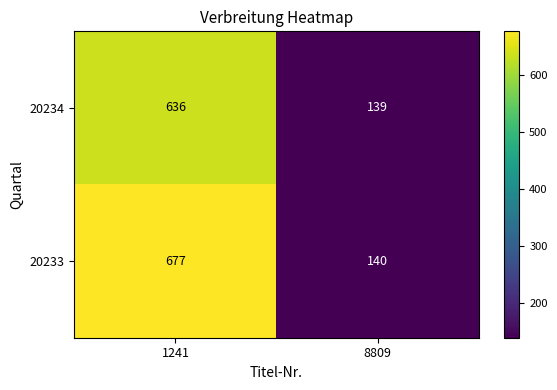

Rank the series at 8809 from highest to lowest value.

20233, 20234